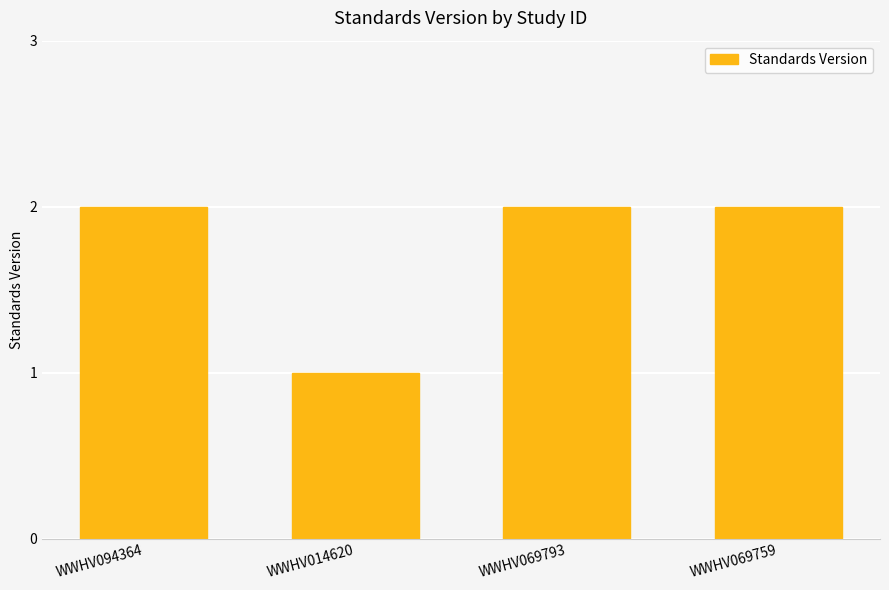

Is it true that the value at WWHV094364 is 1?

False